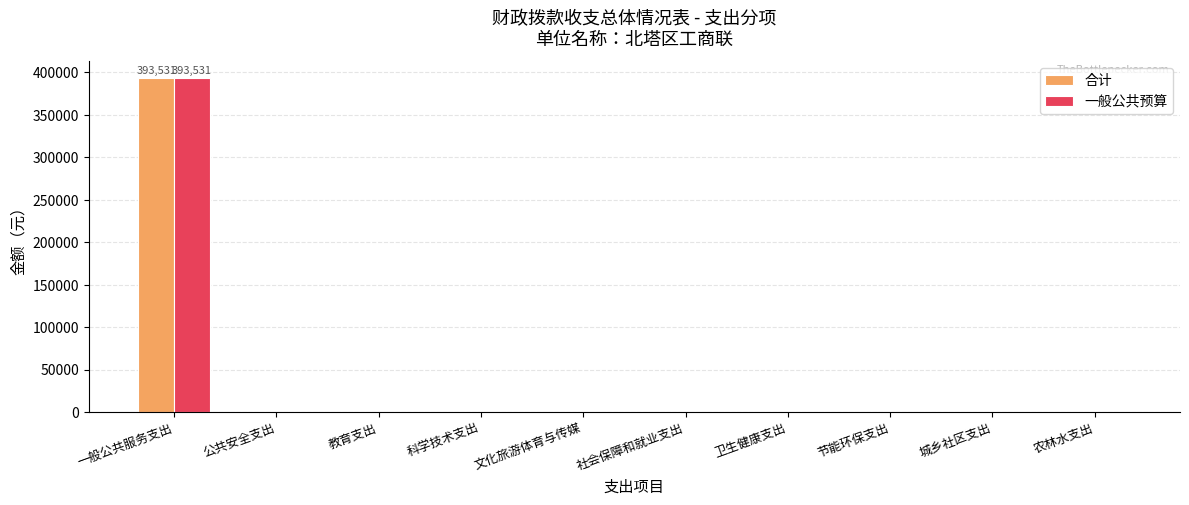

What is the maximum value for 一般公共预算?

393531